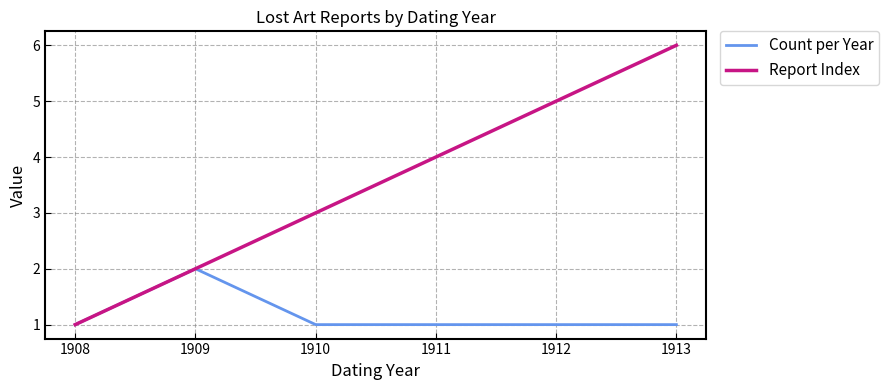

How many lines are shown in the chart?

2